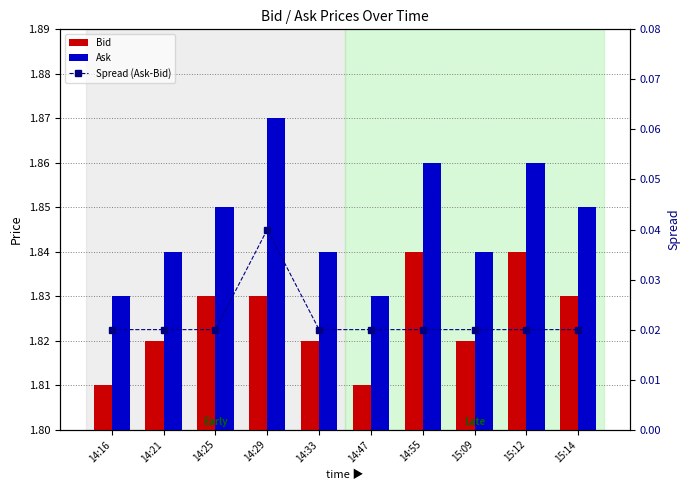

Count the Bid values in the range 1 to 2.

10